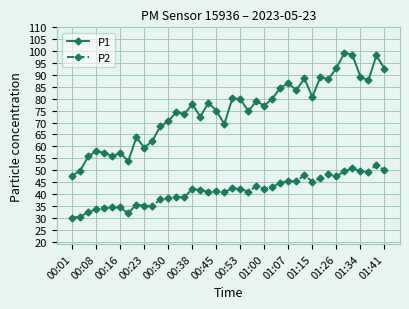

True or false: P2 has more than 1 interior local peaks.

True